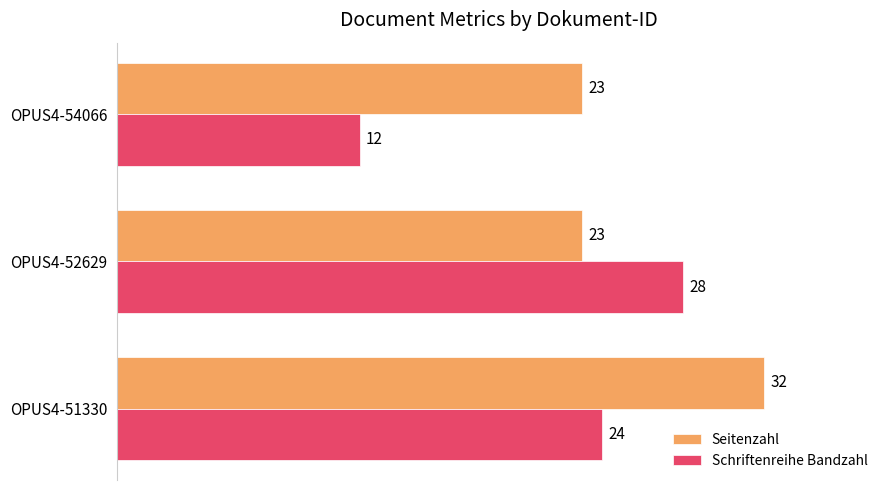

At how many categories does at least one series exceed 29?

1